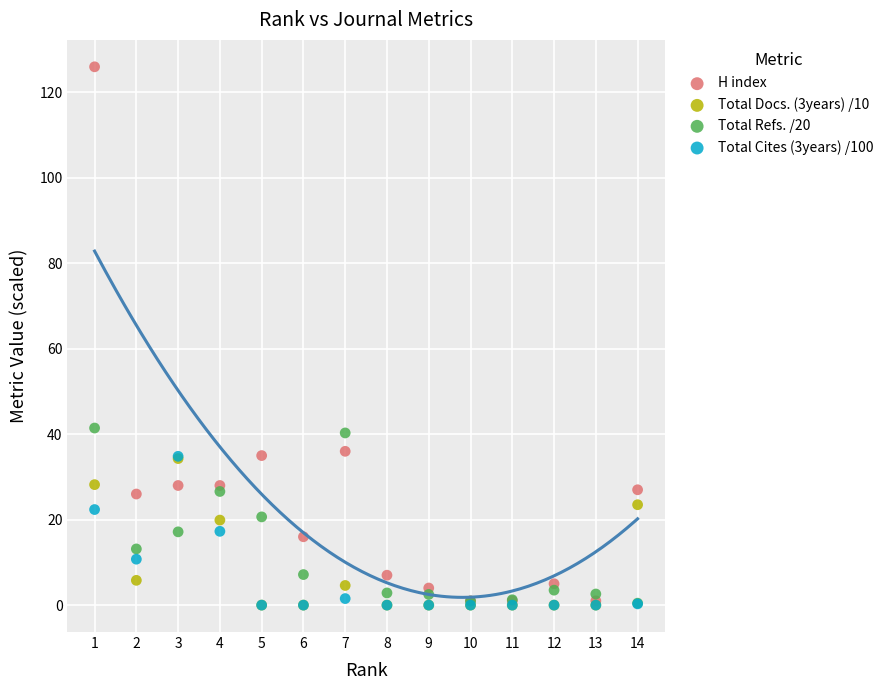

Which series has the widest spread of Y values?

H index